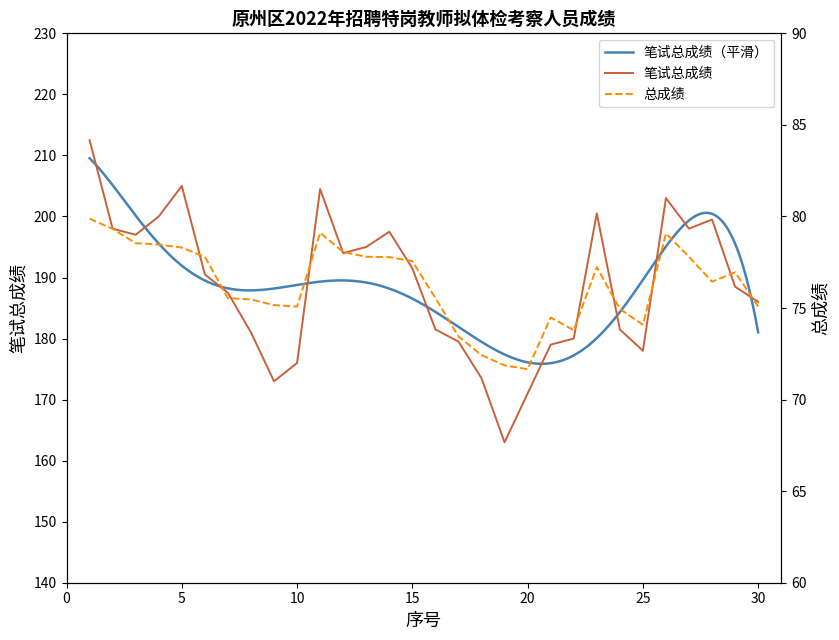

Rank the categories by 笔试总成绩 value from lowest to highest.

19, 20, 9, 18, 10, 25, 21, 17, 22, 8, 16, 24, 30, 7, 29, 6, 15, 12, 13, 3, 14, 2, 27, 28, 4, 23, 26, 11, 5, 1